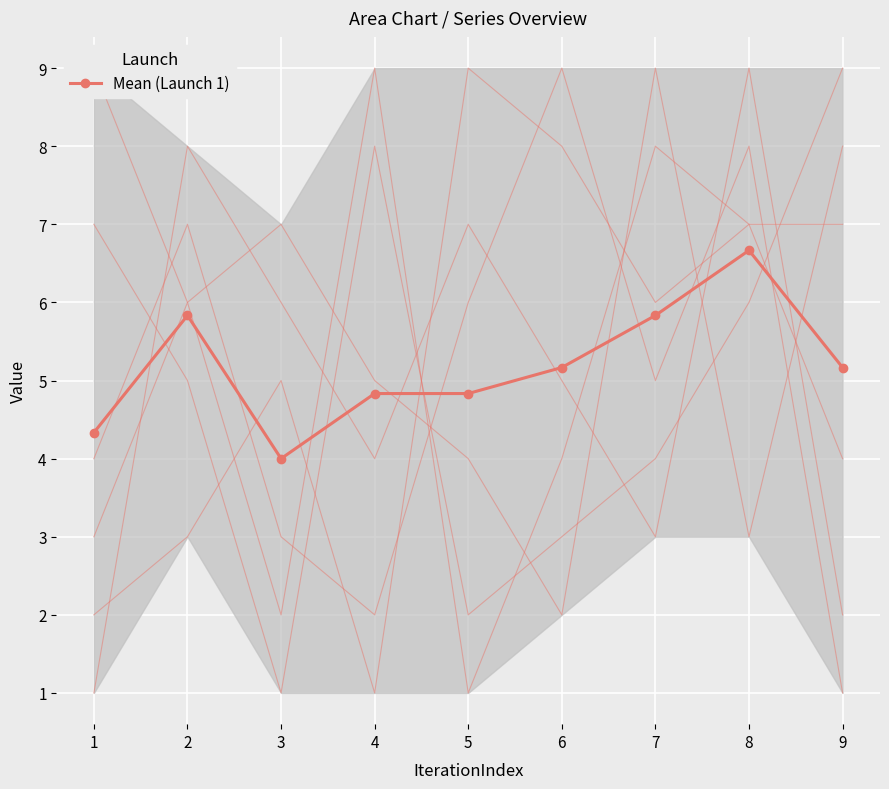

How many distinct data groups are displayed?

1